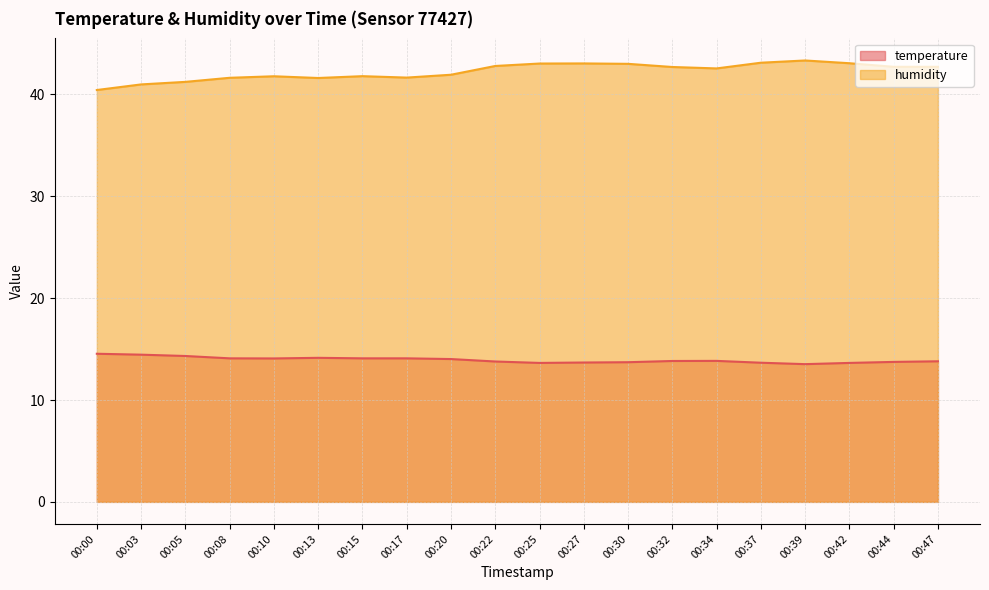

In humidity, how many points are higher than both neighbors (excluding endpoints)?

4